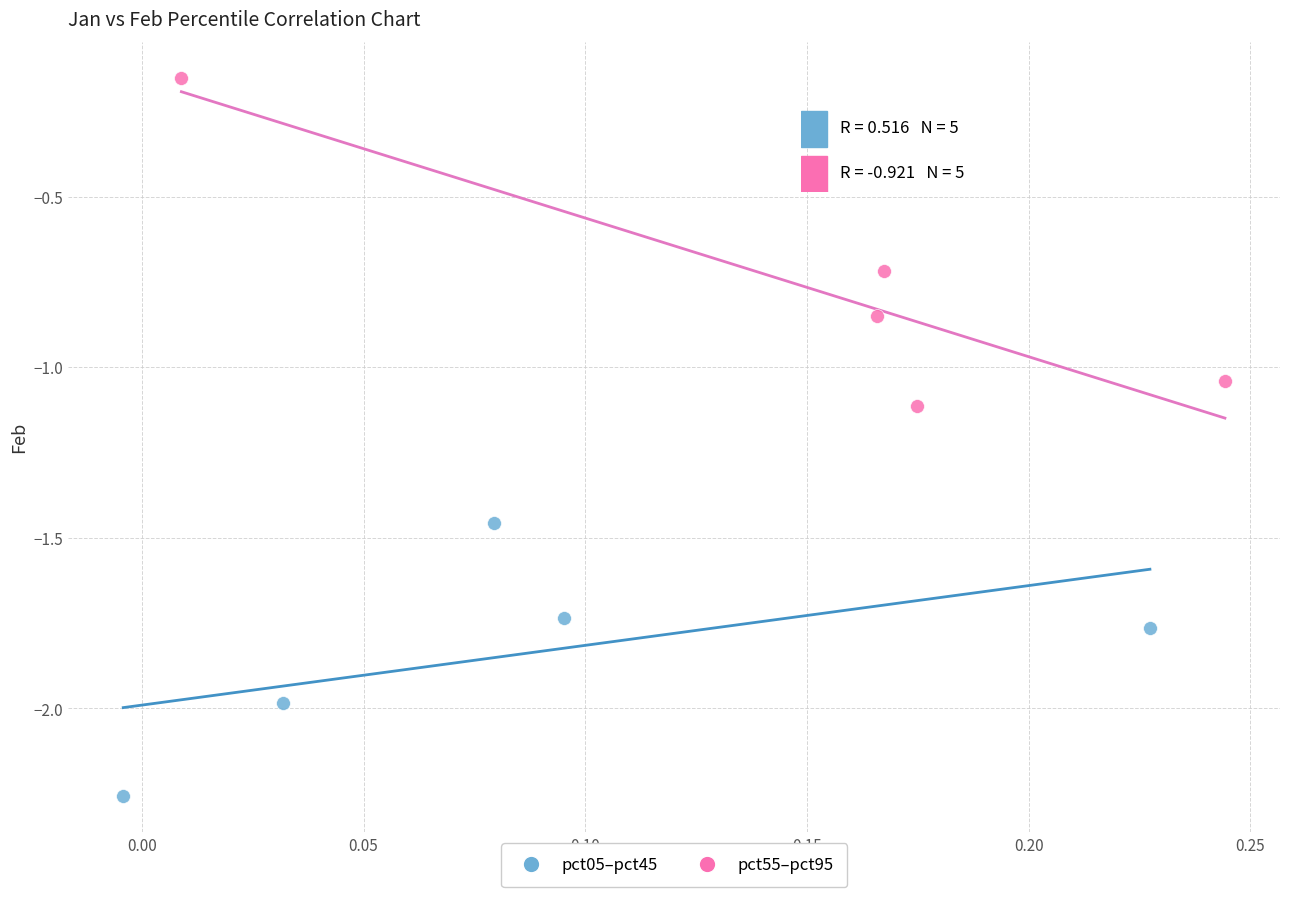

Which series reaches the maximum Y coordinate?

pct55–pct95